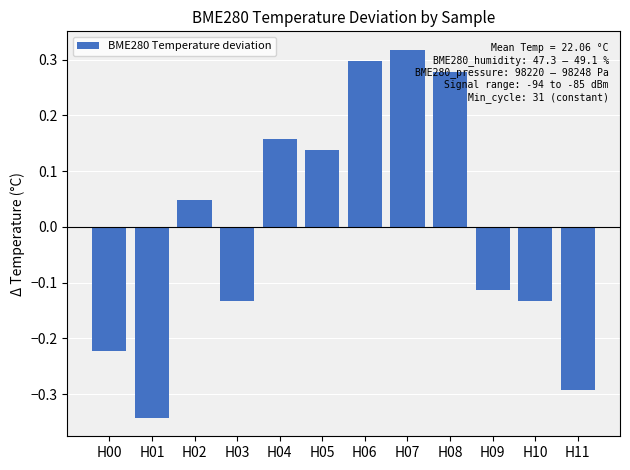

What is the change in value from H00 to H02?

+0.3